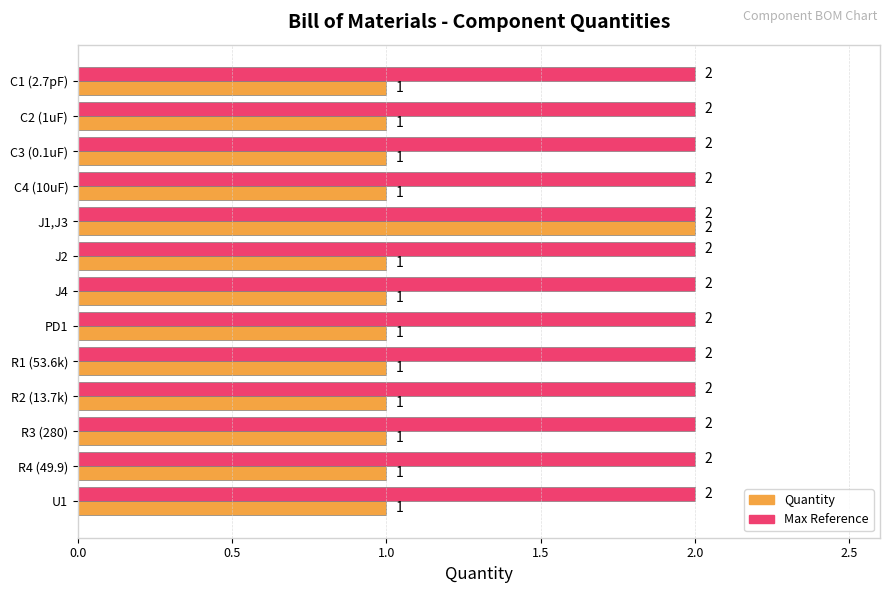

What is the average value of the Max Reference series?

2